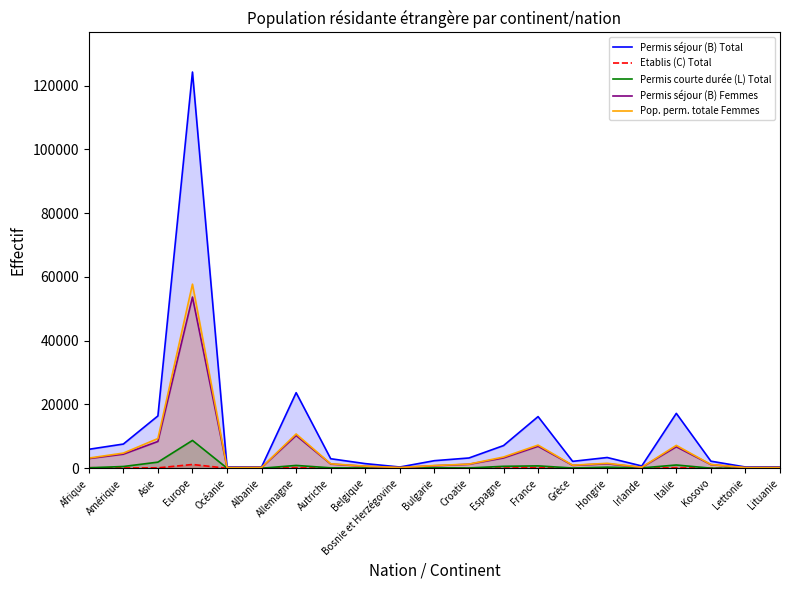

Reading left to right, list all the values displayed in this chart.

Permis séjour (B) Total: Afrique=5940	Amérique=7588	Asie=16407	Europe=124225	Océanie=405	Albanie=400	Allemagne=23691	Autriche=2986	Belgique=1452	Bosnie et Herzégovine=390	Bulgarie=2372	Croatie=3220	Espagne=7105	France=16195	Grèce=2162	Hongrie=3369	Irlande=717	Italie=17209	Kosovo=2218	Lettonie=390	Lituanie=428
Etablis (C) Total: Afrique=160	Amérique=101	Asie=125	Europe=1178	Océanie=7	Albanie=6	Allemagne=193	Autriche=29	Belgique=23	Bosnie et Herzégovine=12	Bulgarie=8	Croatie=6	Espagne=75	France=189	Grèce=17	Hongrie=3	Irlande=3	Italie=181	Kosovo=49	Lettonie=2	Lituanie=3
Permis courte durée (L) Total: Afrique=151	Amérique=546	Asie=1917	Europe=8724	Océanie=41	Albanie=10	Allemagne=885	Autriche=129	Belgique=86	Bosnie et Herzégovine=8	Bulgarie=145	Croatie=96	Espagne=605	France=740	Grèce=74	Hongrie=338	Irlande=107	Italie=1020	Kosovo=29	Lettonie=30	Lituanie=37
Permis séjour (B) Femmes: Afrique=3035	Amérique=4411	Asie=8394	Europe=53671	Océanie=203	Albanie=248	Allemagne=10269	Autriche=1317	Belgique=607	Bosnie et Herzégovine=223	Bulgarie=788	Croatie=1246	Espagne=3230	France=6884	Grèce=906	Hongrie=1394	Irlande=282	Italie=6731	Kosovo=1142	Lettonie=201	Lituanie=226
Pop. perm. totale Femmes: Afrique=3189	Amérique=4752	Asie=9312	Europe=57715	Océanie=227	Albanie=257	Allemagne=10750	Autriche=1385	Belgique=659	Bosnie et Herzégovine=232	Bulgarie=861	Croatie=1293	Espagne=3517	France=7263	Grèce=953	Hongrie=1549	Irlande=319	Italie=7169	Kosovo=1175	Lettonie=219	Lituanie=250